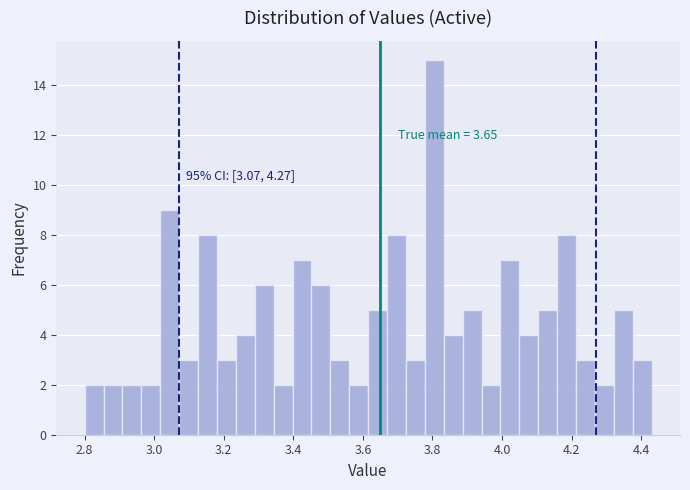

Read against the x-axis, roughly where is the centre of the tallest bar?

3.80